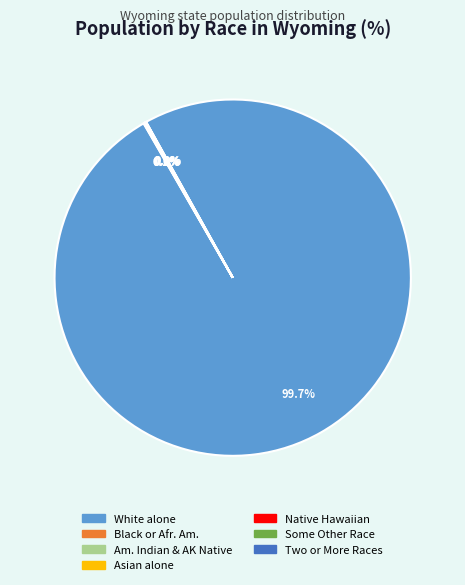

Does White alone account for over 50% of the chart?

Yes